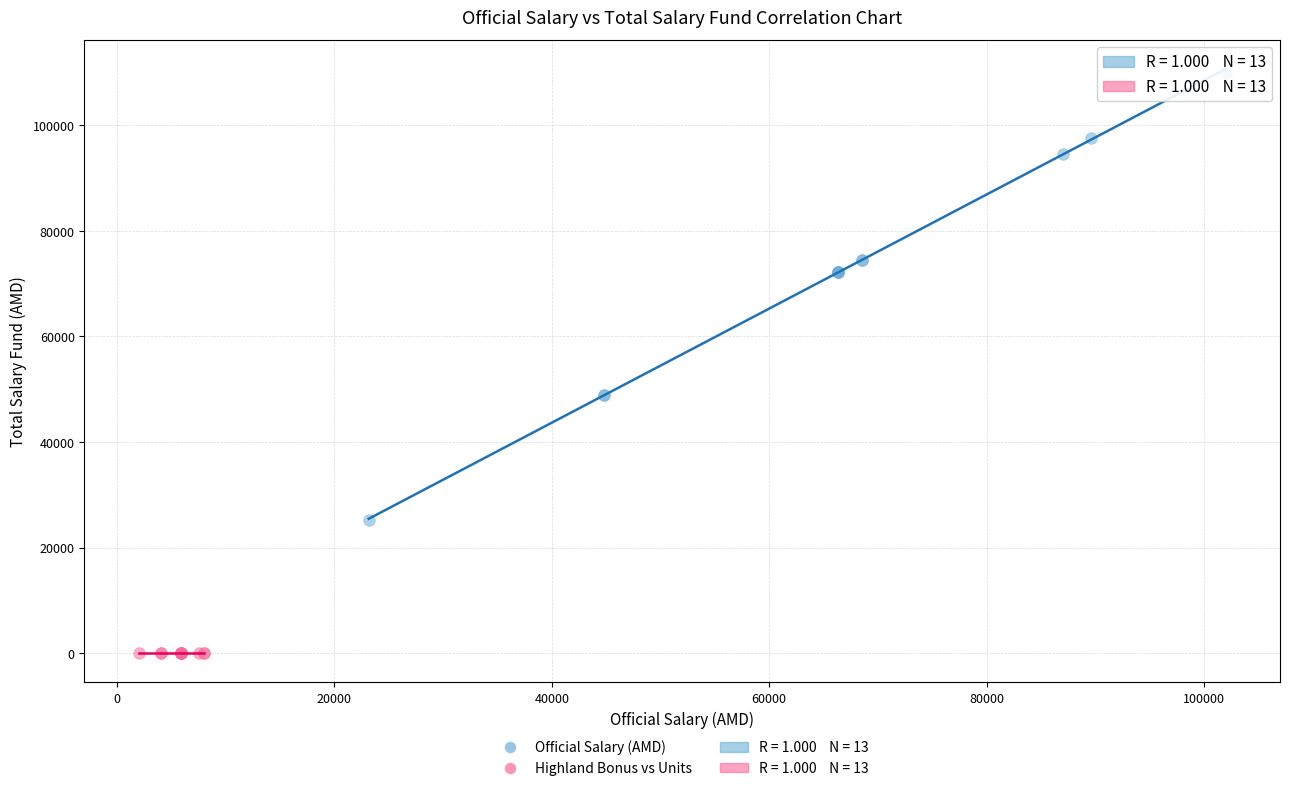

Which series reaches the minimum Y coordinate?

Highland Bonus vs Units